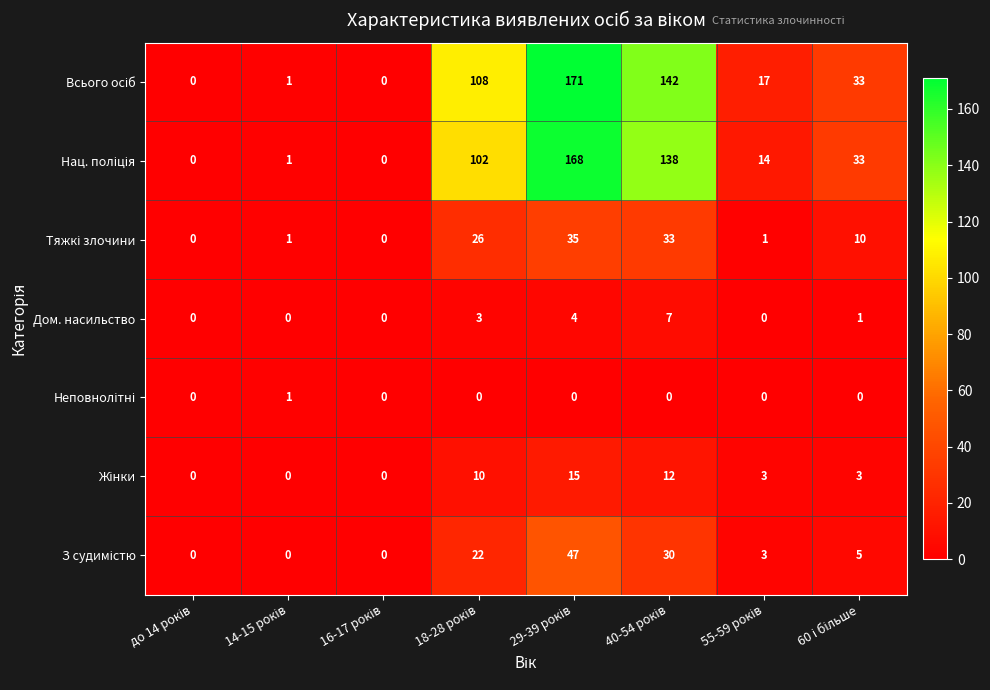

At how many categories does at least one series exceed 48?

3